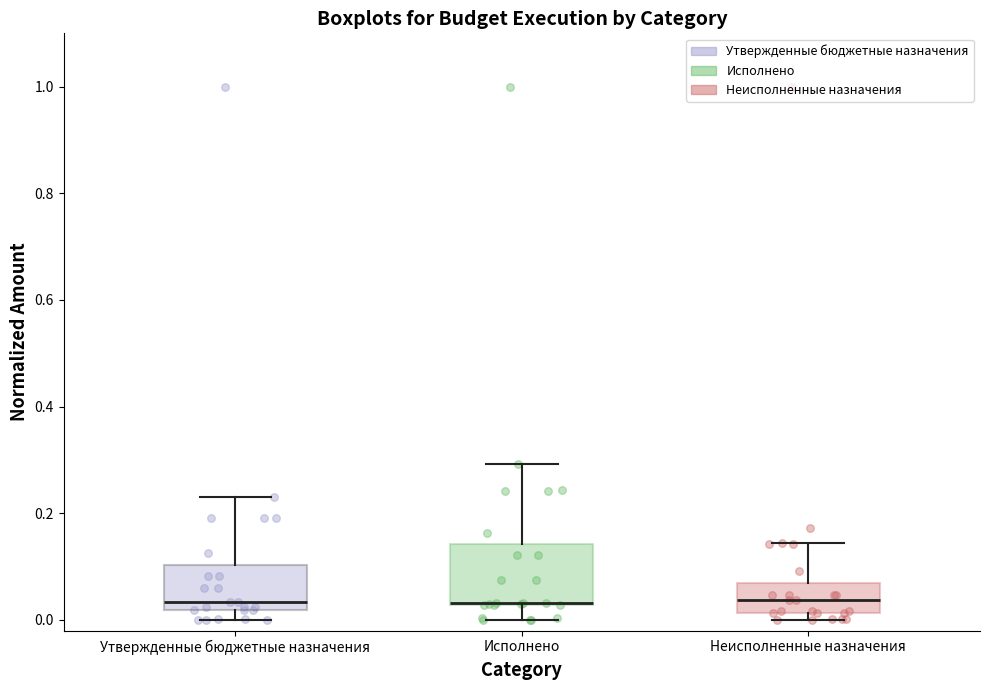

Reading left to right, transcribe this box plot: for each box, give where its median line is, the range the box spans, and where its two whiskers end, as read against the y-axis. The values are not printed on the chart, so give them approximately, as read against the axis.

Утвержденные бюджетные назначения: median 0.04, box 0.02 to 0.10, whiskers 0.00 to 0.22
Исполнено: median 0.04 (drawn on the box's lower edge), box 0.02 to 0.14, whiskers 0.00 to 0.30
Неисполненные назначения: median 0.04, box 0.02 to 0.06, whiskers 0.00 to 0.14